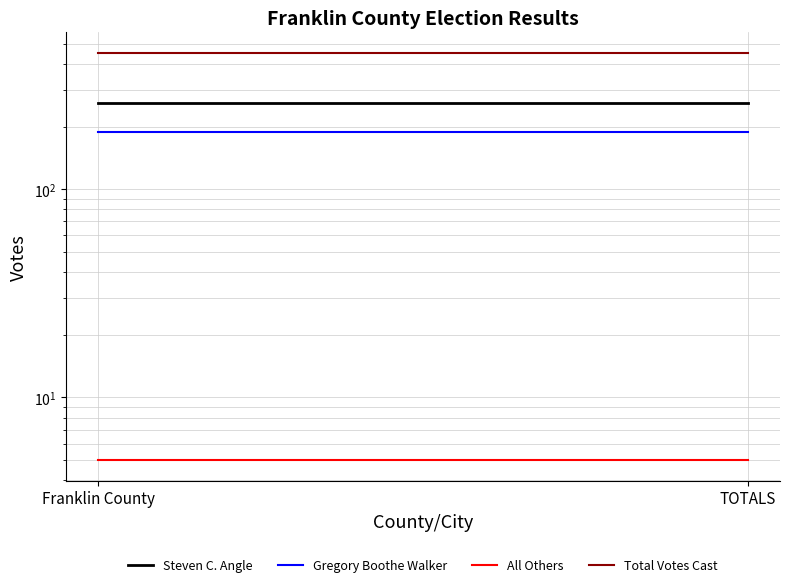

What is the maximum value for Steven C. Angle?

258